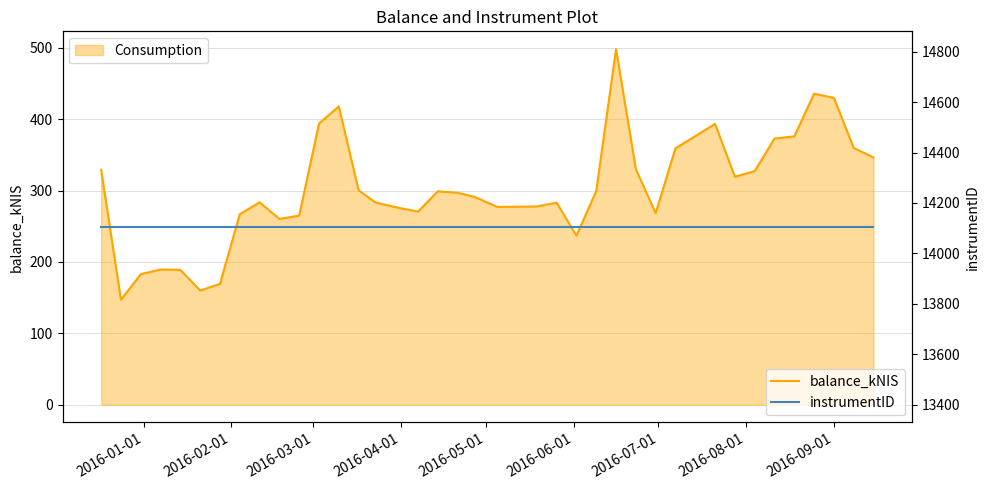

What is the maximum value for instrumentID?

14105.0